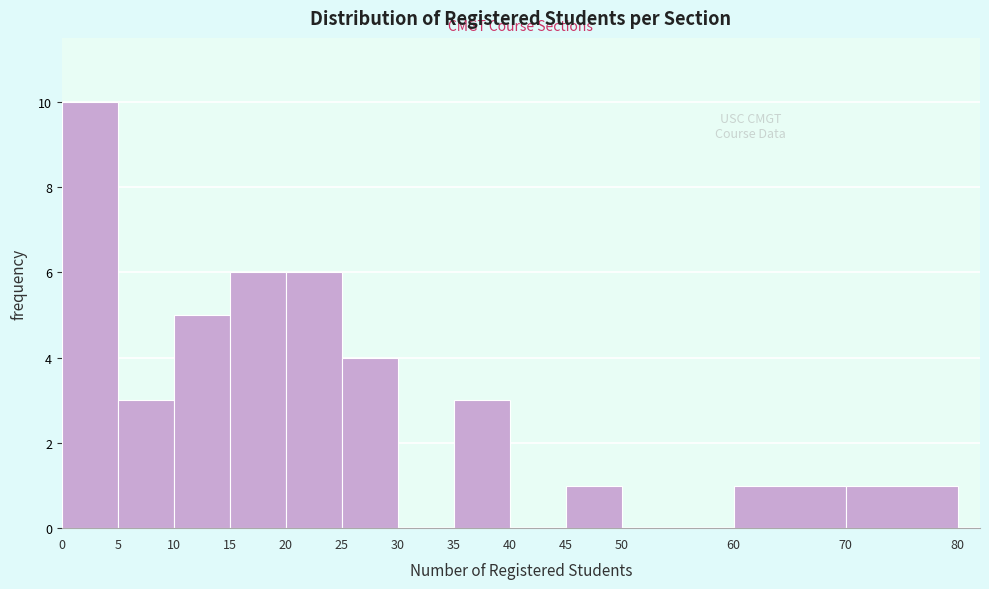

Reading left to right, list every bar in this chart as the range it spans on the x-axis followed by its height. The values are not printed on the chart, so give them approximately, as read against the axis.

0 to 5: 10
5 to 10: 3
10 to 15: 5
15 to 20: 6
20 to 25: 6
25 to 30: 4
30 to 35: 0
35 to 40: 3
40 to 45: 0
45 to 50: 1
50 to 60: 0
60 to 70: 1
70 to 80: 1